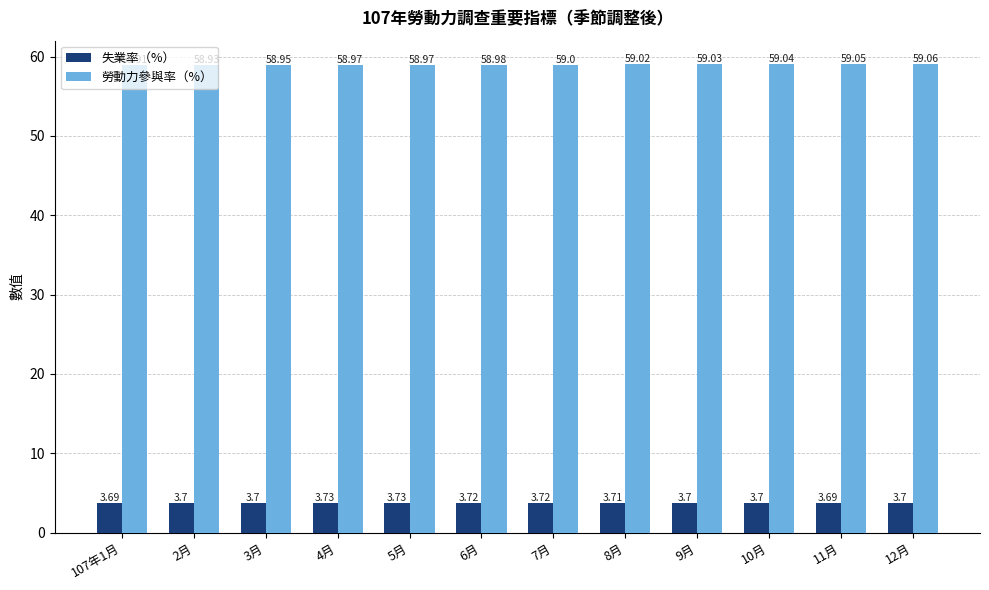

Which series has the largest range (max minus min)?

勞動力參與率（%）